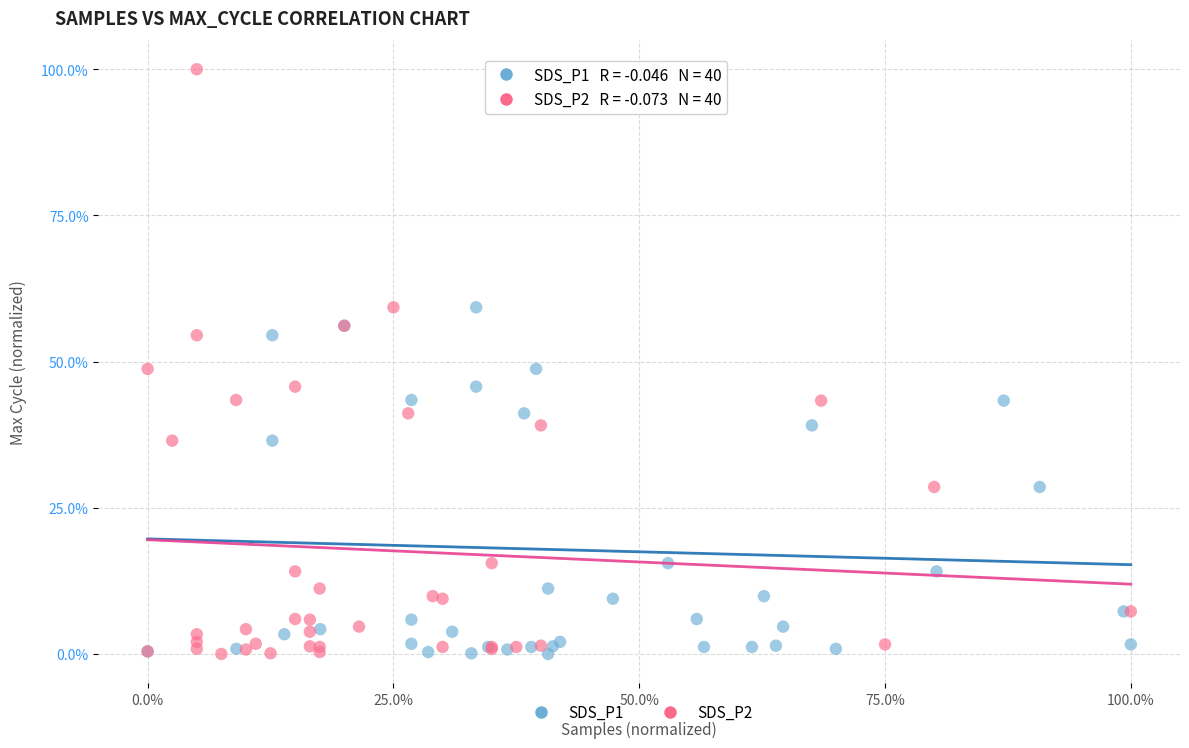

What are all the series names shown in the legend?

SDS_P1, SDS_P2